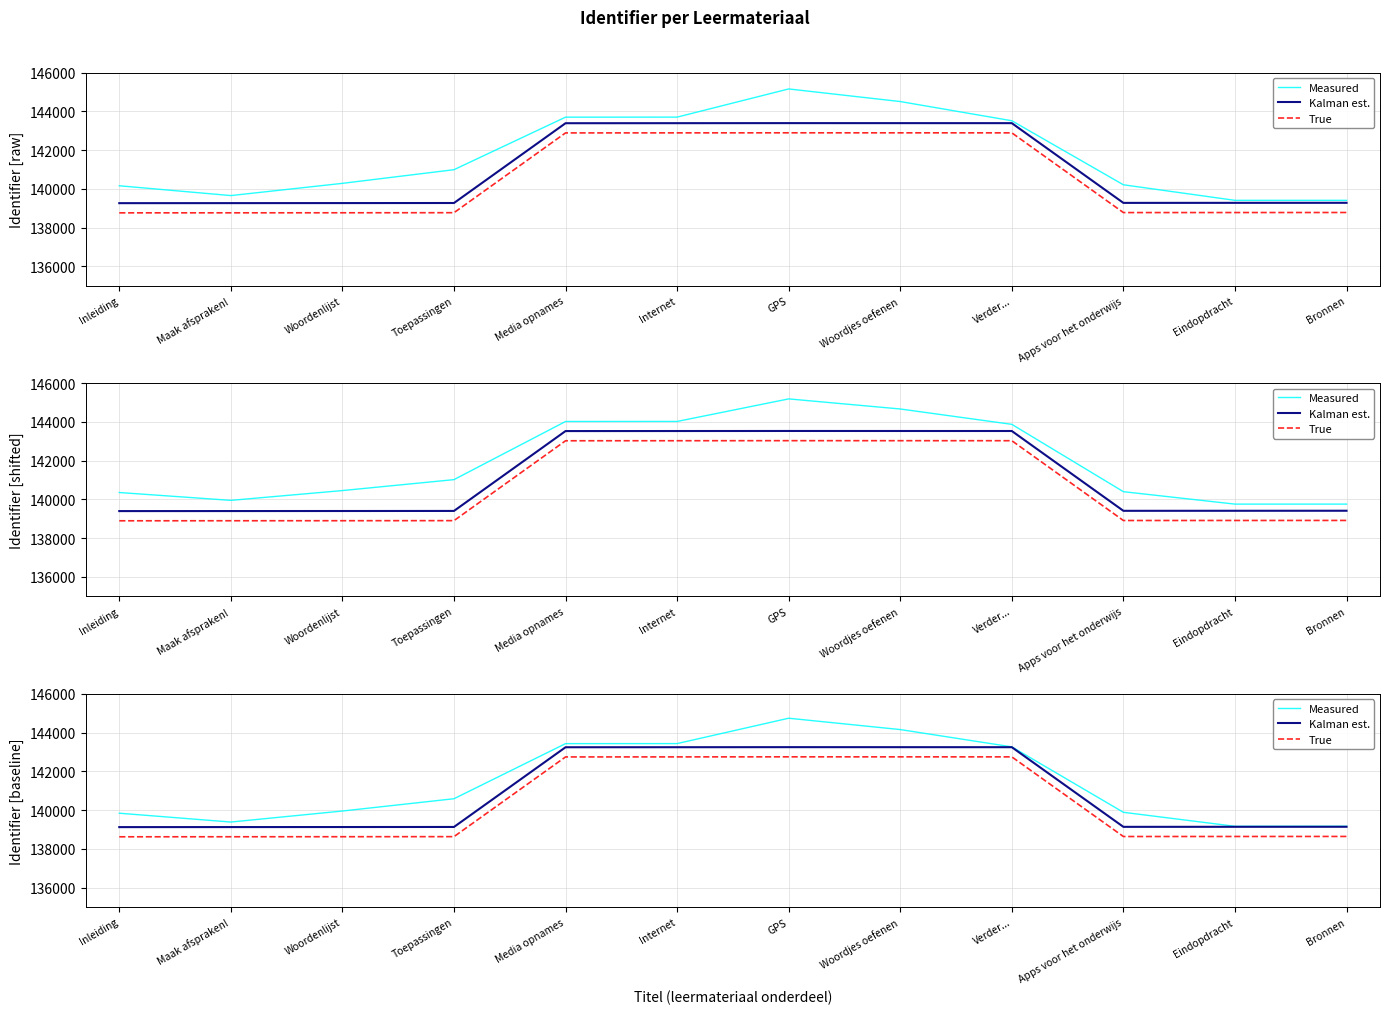

True or false: True and Kalman est. cross at least once.

False